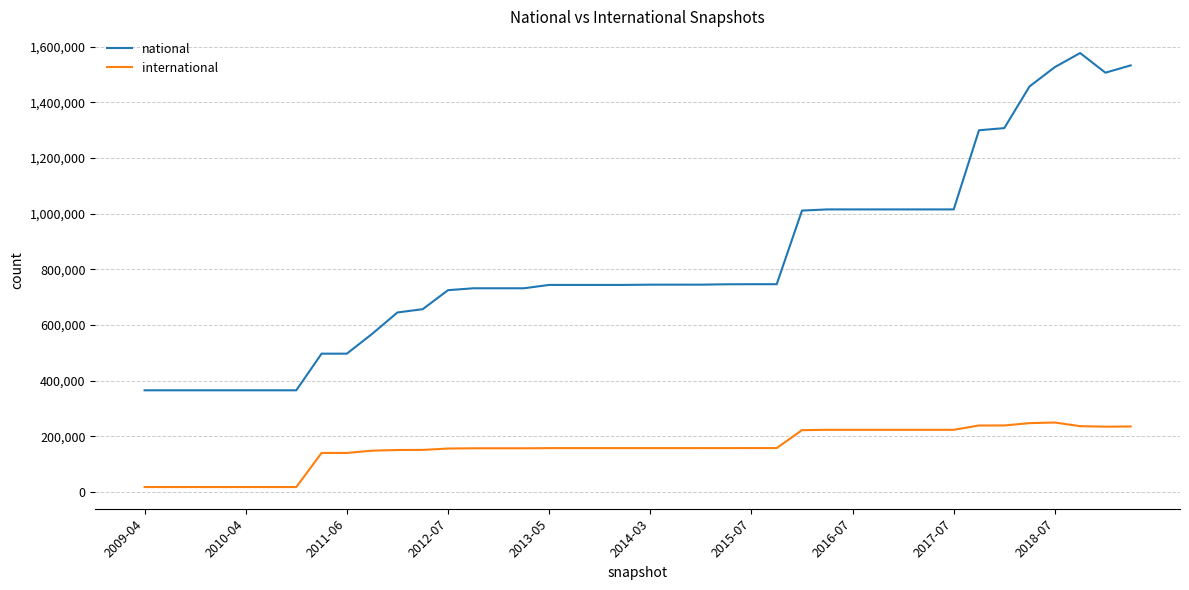

How many values in the international series are below 157792?

20